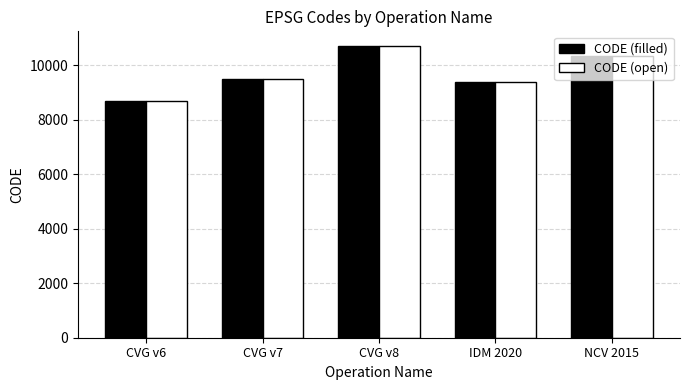

How many bars are there in each group?

2